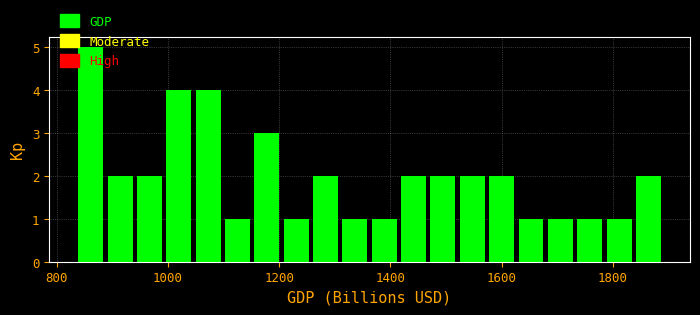

Read against the x-axis, roughly where is the centre of the tallest bar?

860